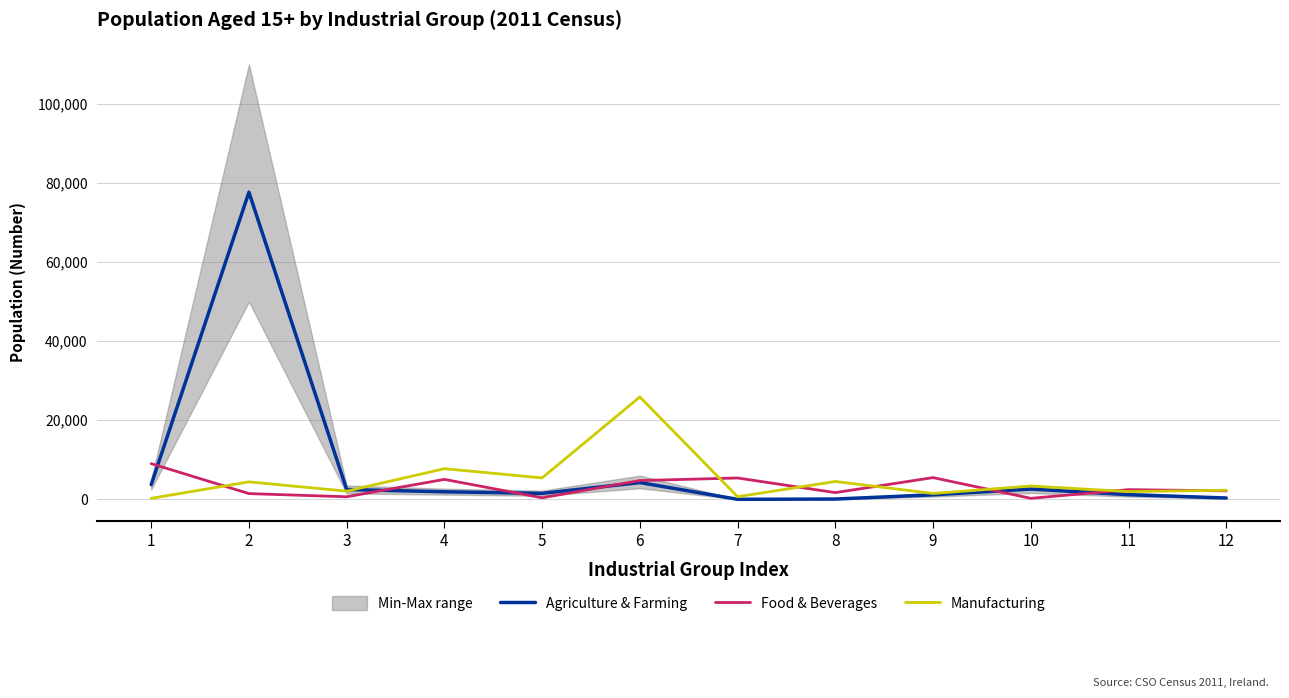

Read the Food & Beverages value at 8.

1701